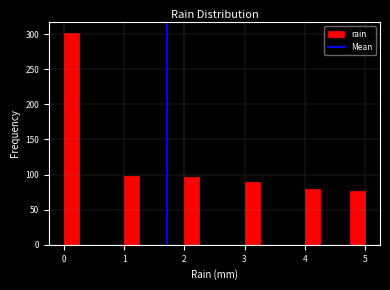

Around what value on the x-axis is the tallest bar? Give the approximate position of its centre, as read against the axis.

0.1